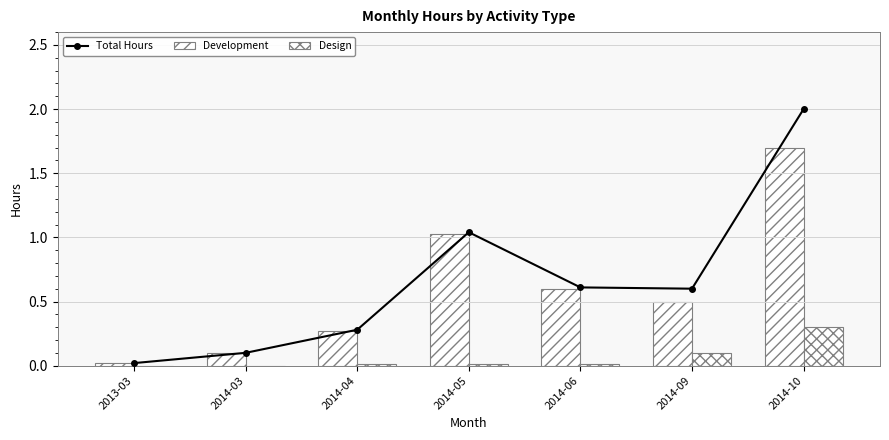

Is the value of Total Hours at 2014-09 greater than the value of Design at 2014-10?

Yes